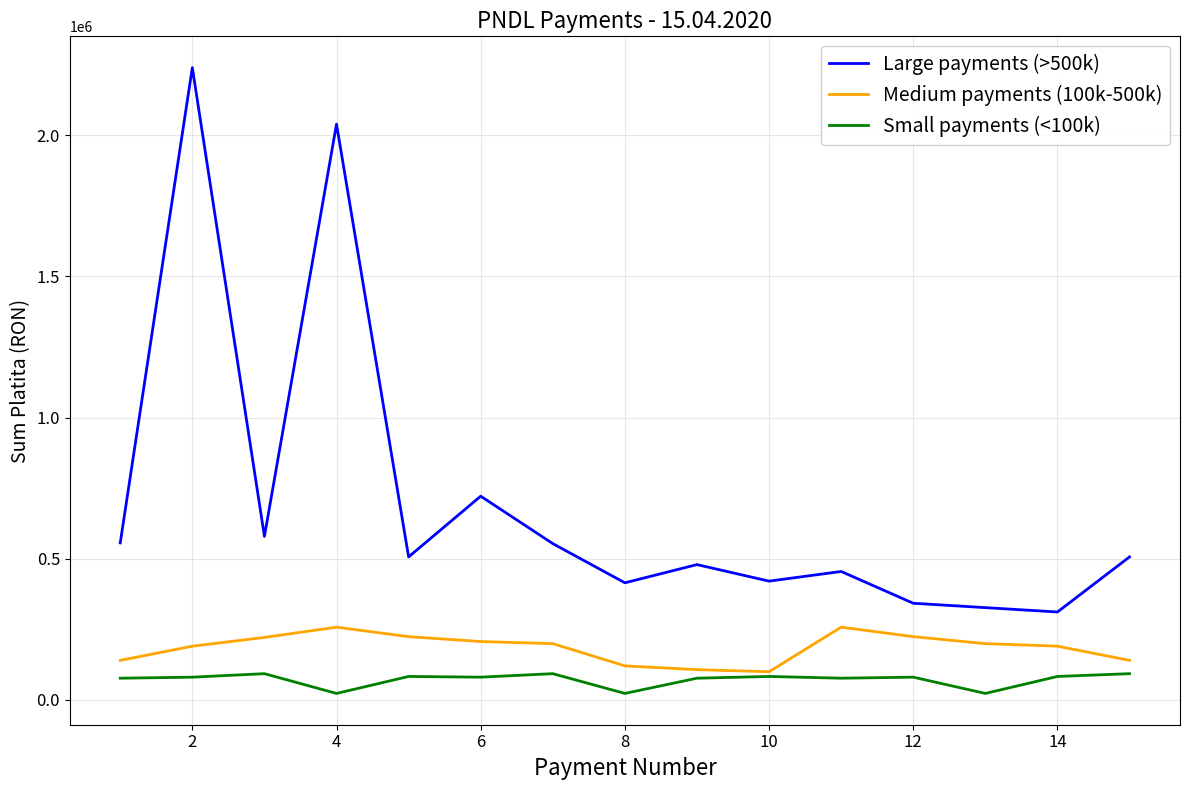

Which series has the largest range (max minus min)?

Large payments (>500k)